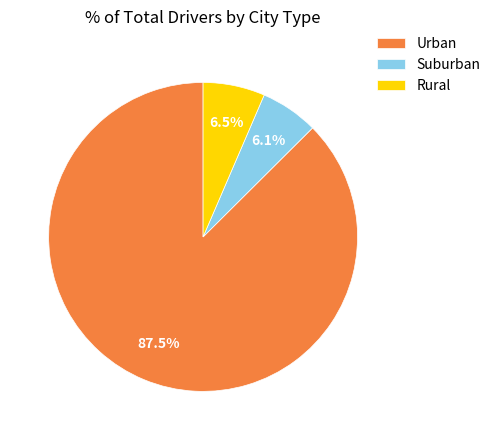

To the nearest percent, what is the difference between the largest and smallest slice percentages?

81%